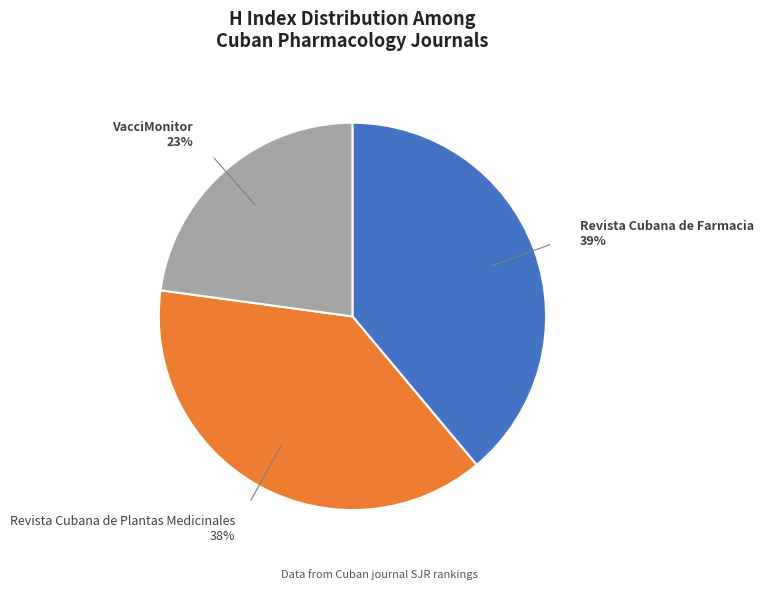

Is it true that VacciMonitor is 36% of the pie?

False